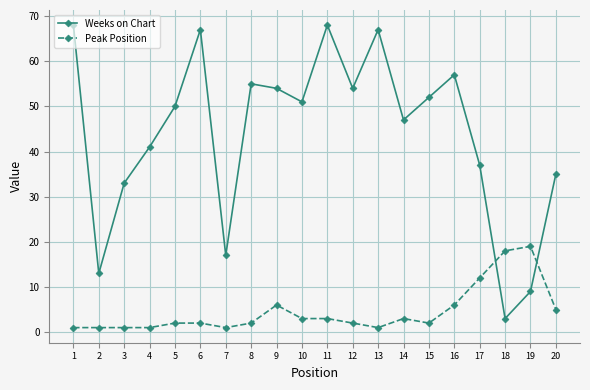

At which category does Weeks on Chart reach its first local peak?

6